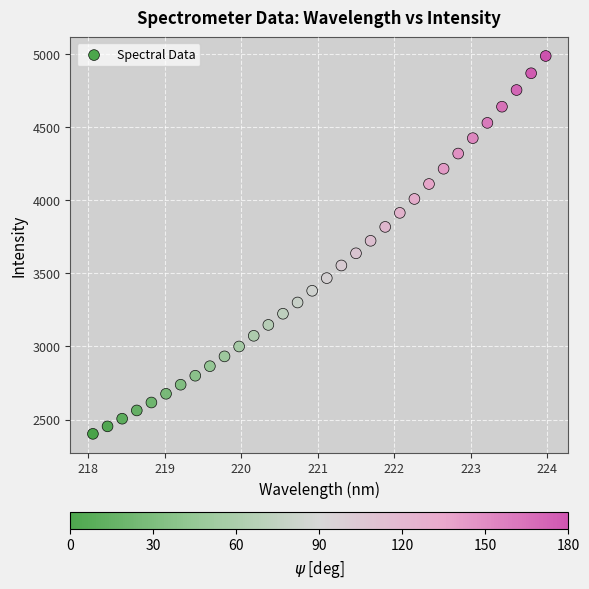

What is the range of Y values (max minus min)?

2583.3